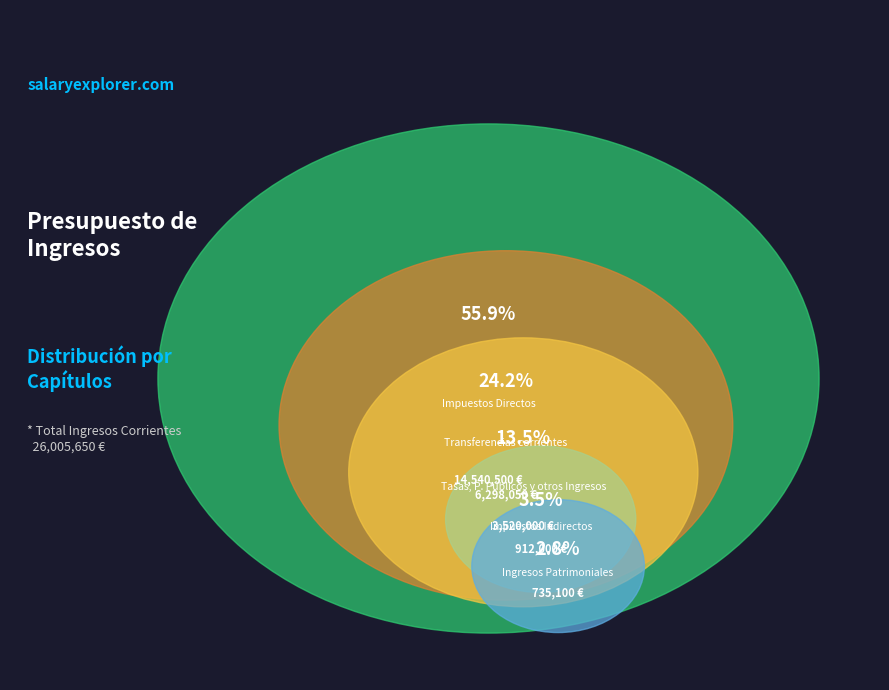

Which slice is the largest?

Impuestos Directos